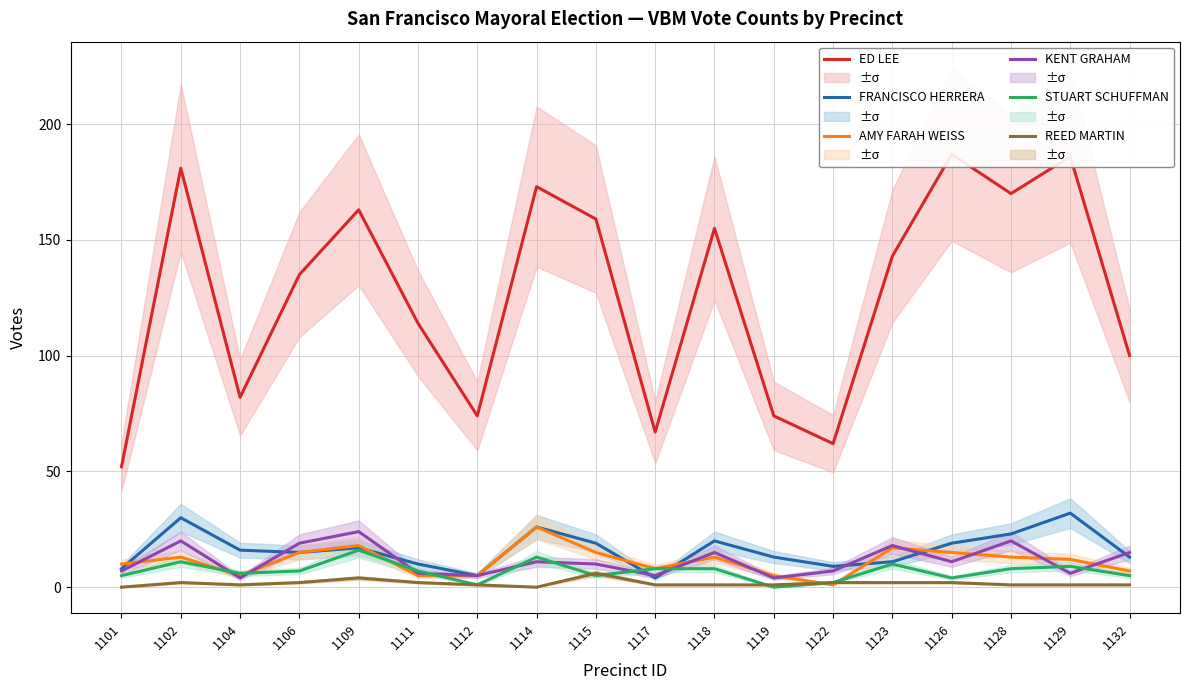

What is the value of the ED LEE point at the 17th from the left?

186